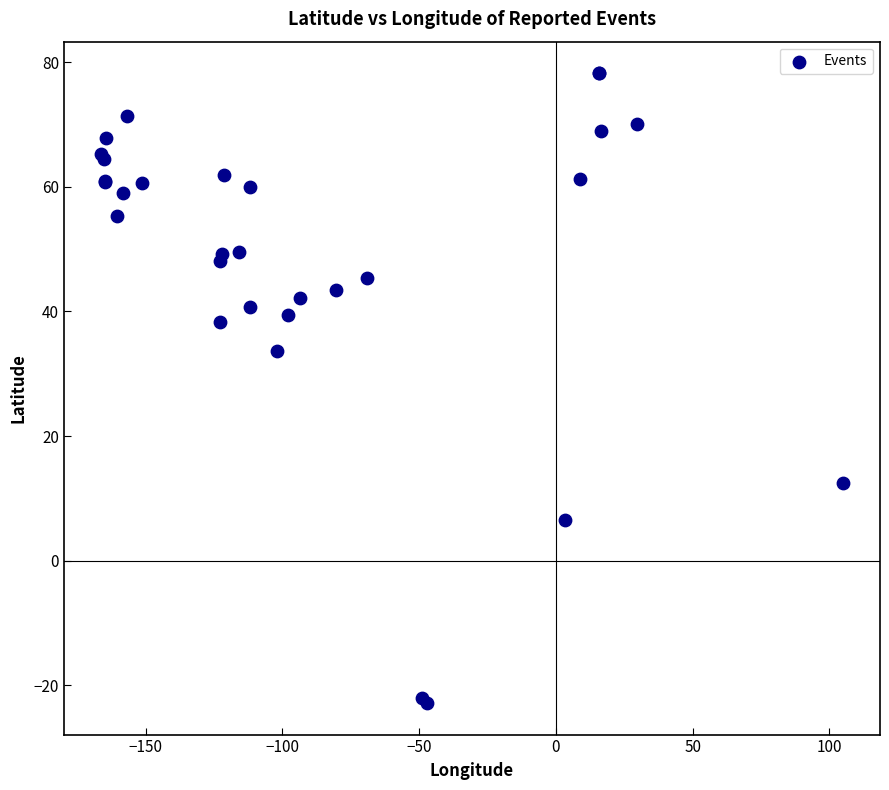

What Y value in the scatter plot is closest to 27?

33.6